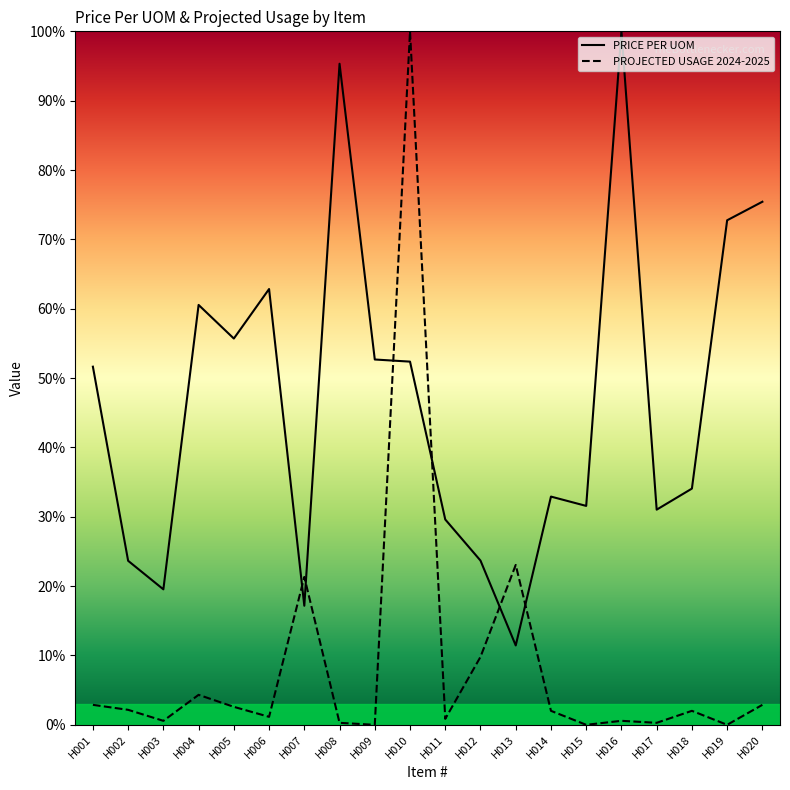

Which series changed the most between H008 and H019?

PRICE PER UOM